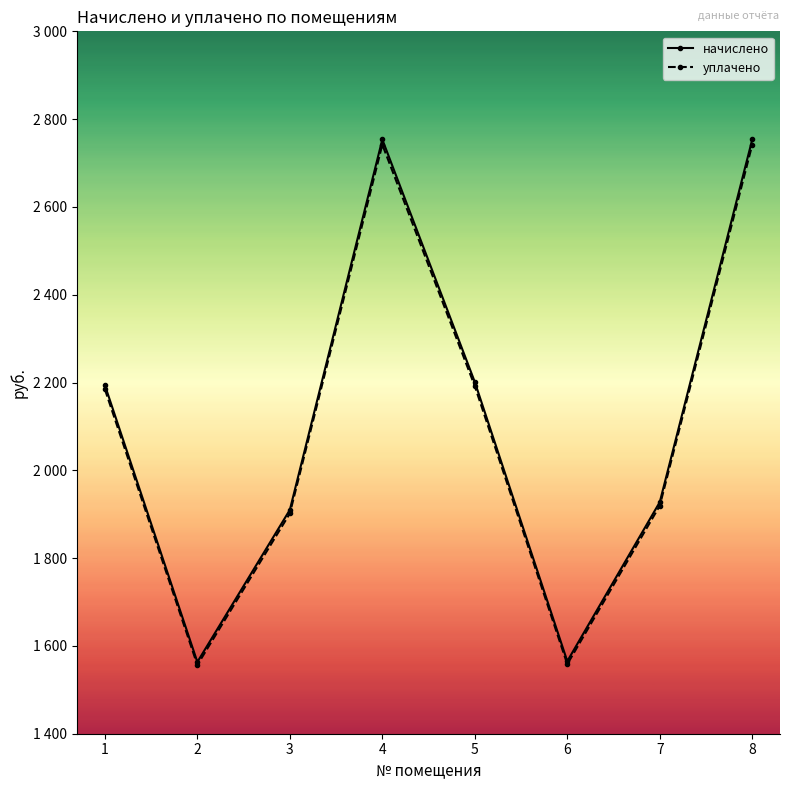

What is the total value across all series at 5?

4393.0